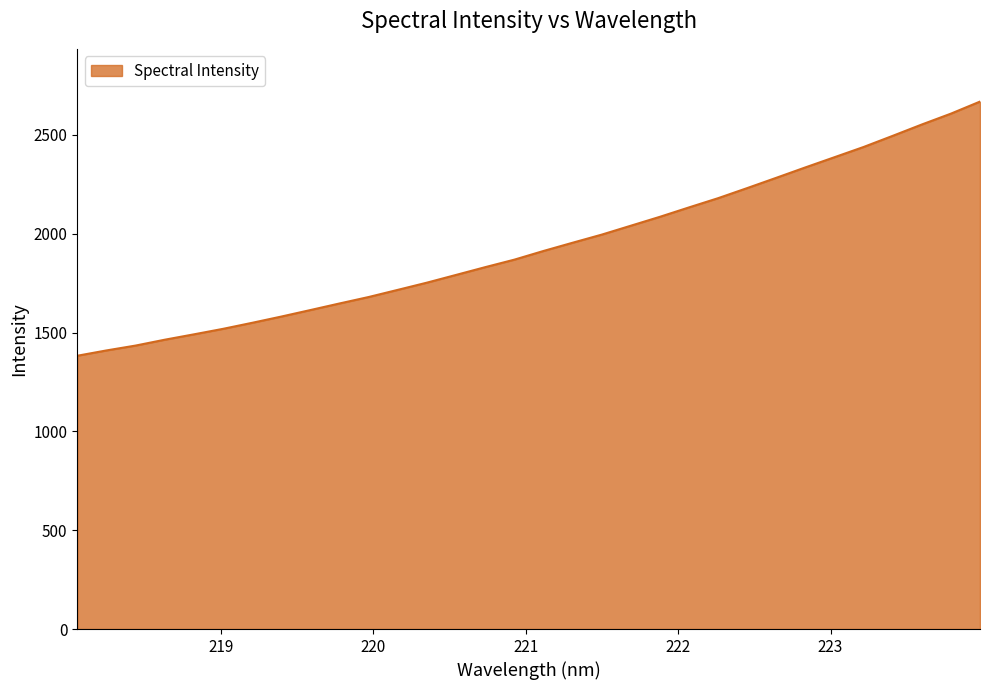

Count the number of values greater than 1912.

16